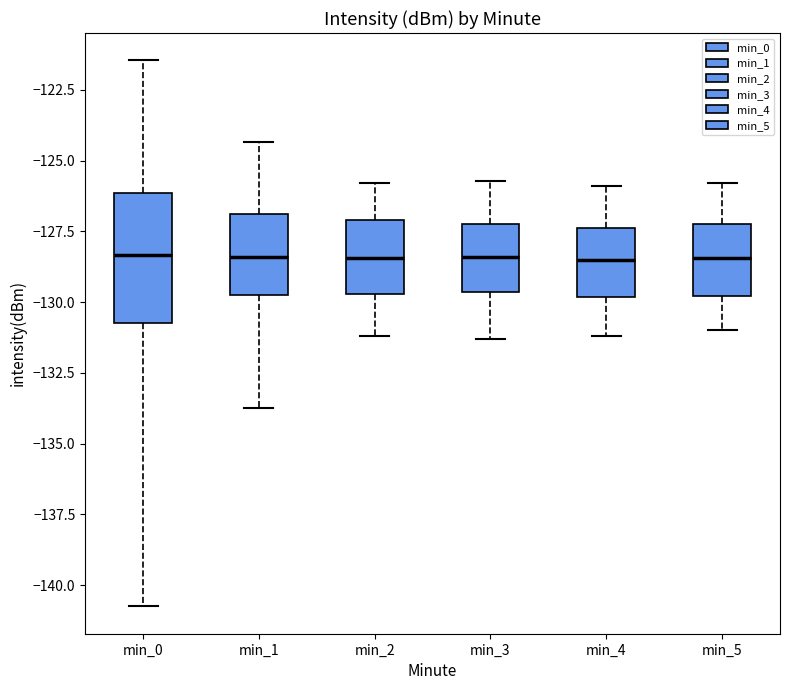

Reading left to right, read every box against the y-axis: the position of its median line, the range the box covers, and the ends of its whiskers. The values are not printed on the chart, so give them approximately, as read against the axis.

min_0: median -128.5, box -130.5 to -126.0, whiskers -141.0 to -121.5
min_1: median -128.5, box -129.5 to -127.0, whiskers -133.5 to -124.5
min_2: median -128.5, box -129.5 to -127.0, whiskers -131.0 to -126.0
min_3: median -128.5, box -129.5 to -127.0, whiskers -131.5 to -125.5
min_4: median -128.5, box -130.0 to -127.5, whiskers -131.0 to -126.0
min_5: median -128.5, box -130.0 to -127.0, whiskers -131.0 to -126.0